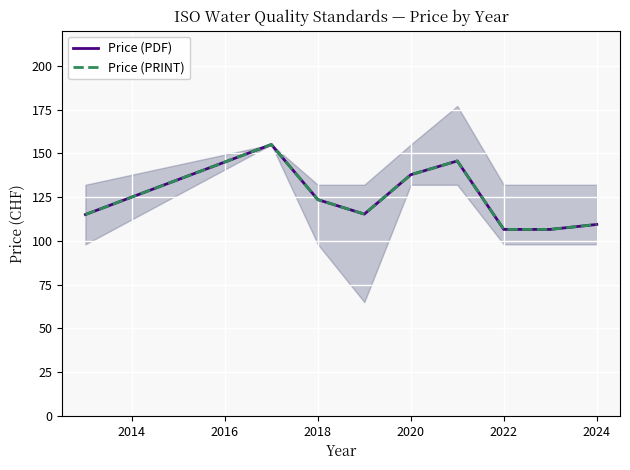

What are all the series names shown in the legend?

Price (PDF), Price (PRINT)